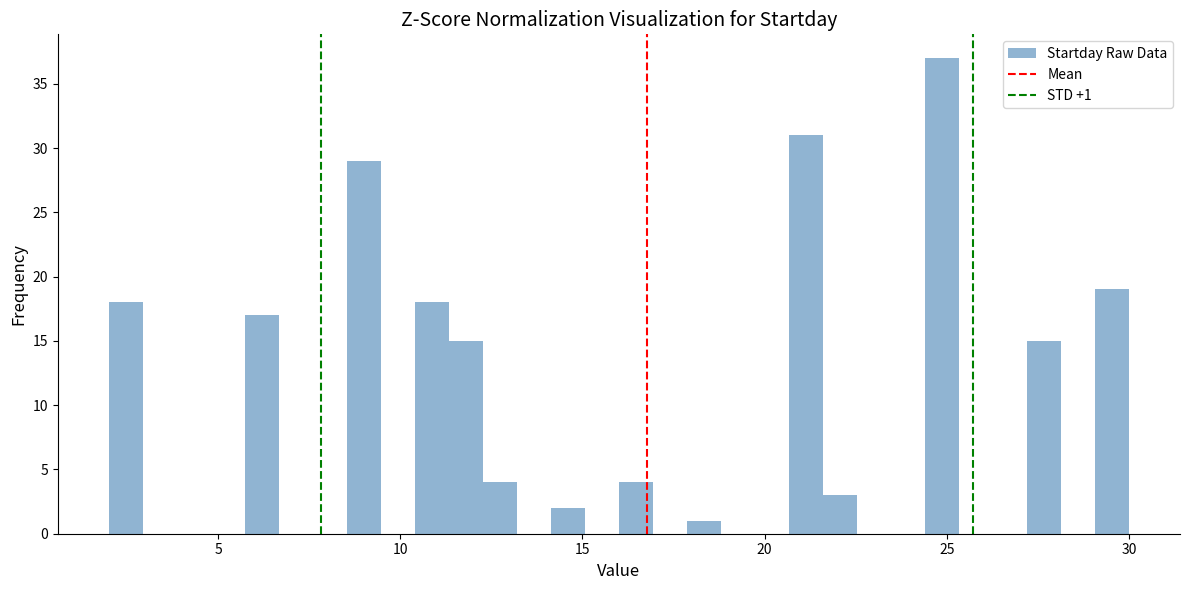

Around what value on the x-axis is the tallest bar? Give the approximate position of its centre, as read against the axis.

25.0